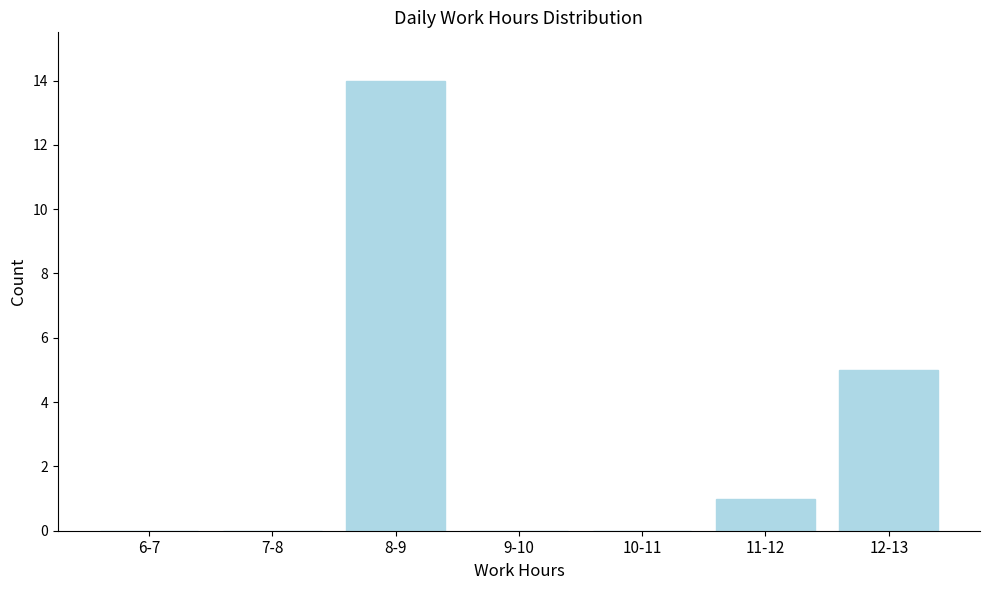

Reading left to right, extract all data points from this chart.

6-7=0	7-8=0	8-9=14	9-10=0	10-11=0	11-12=1	12-13=5